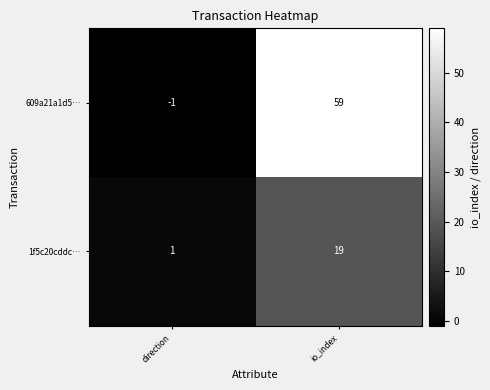

What is the difference between the highest and lowest values at direction?

2